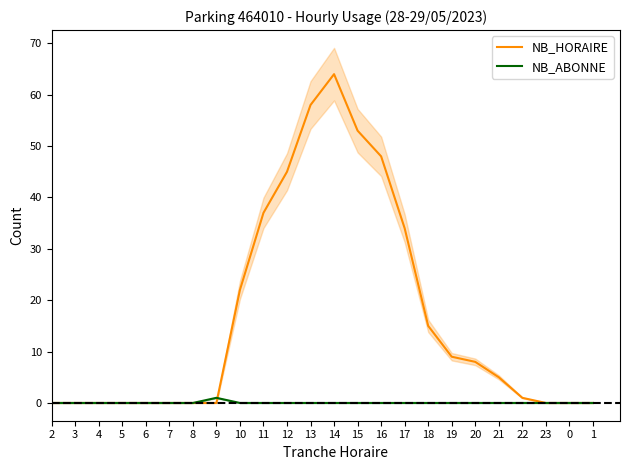

Does the chart display data point markers on the line(s)?

No